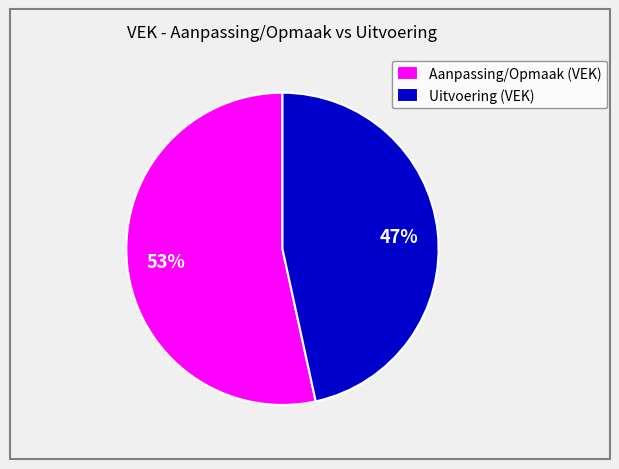

To the nearest percent, what is the average slice percentage?

50%